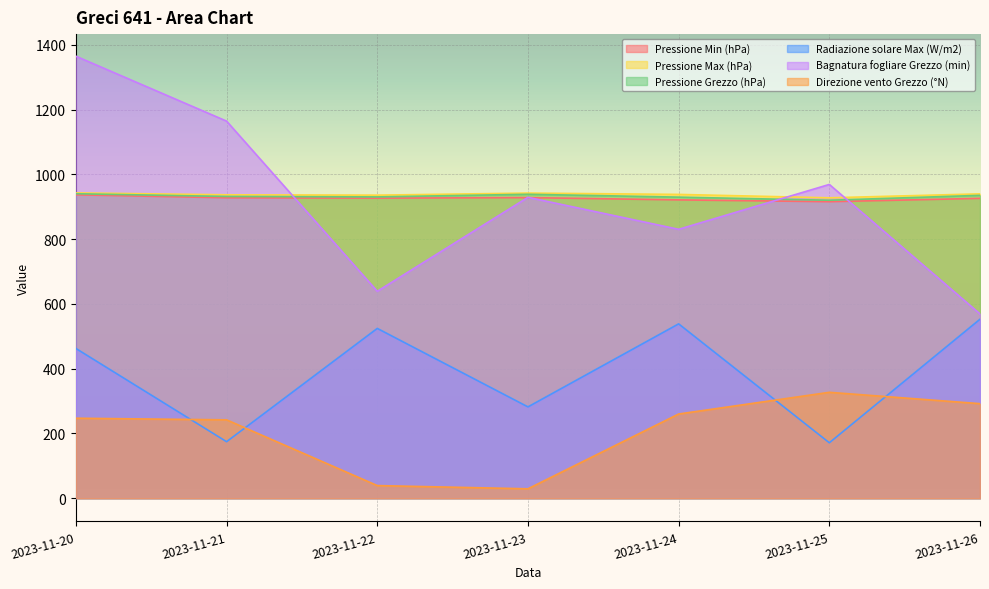

Between 2023-11-20 and 2023-11-23, which series saw the biggest shift?

Bagnatura fogliare Grezzo (min)